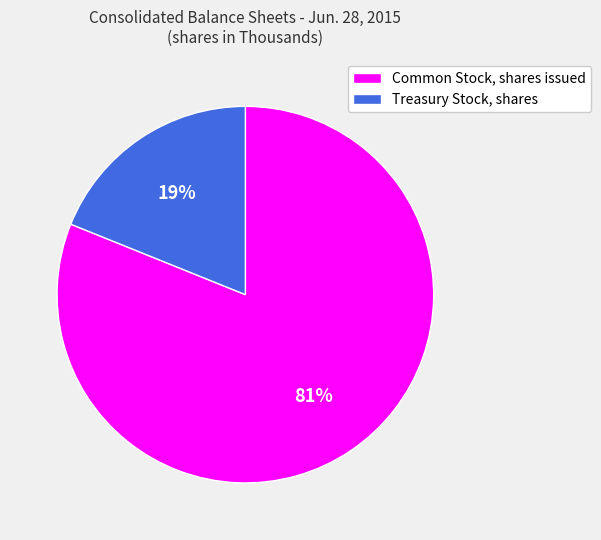

To the nearest percent, what portion does Common Stock, shares issued represent?

81%